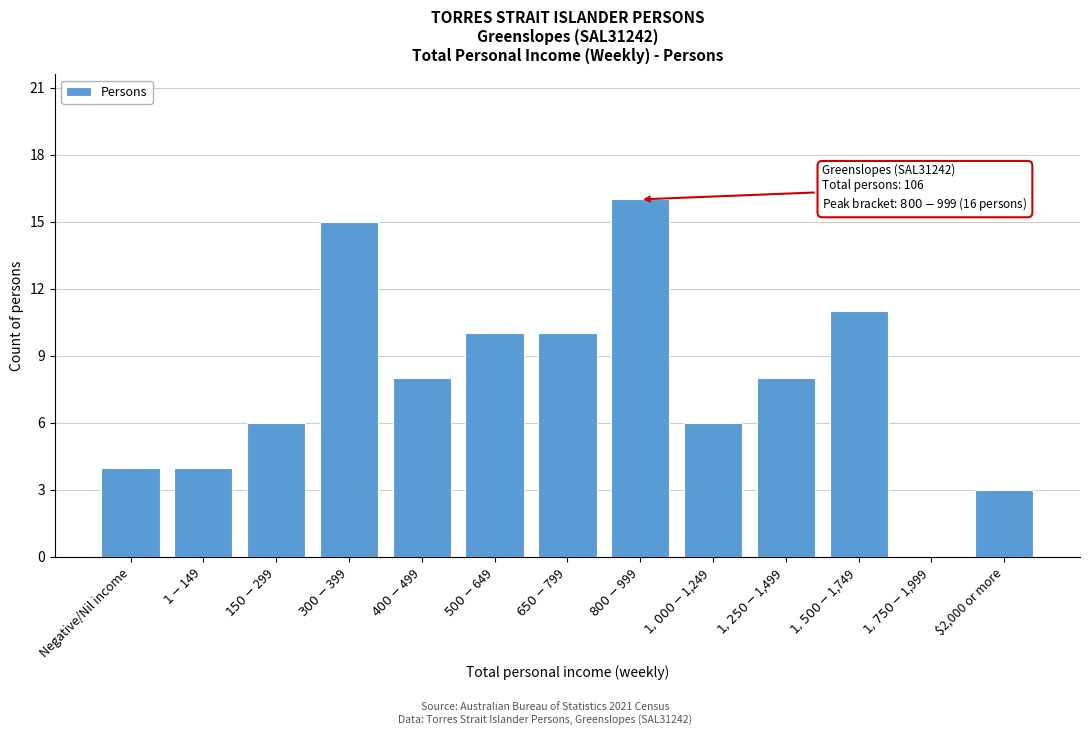

What is the greatest value displayed?

16